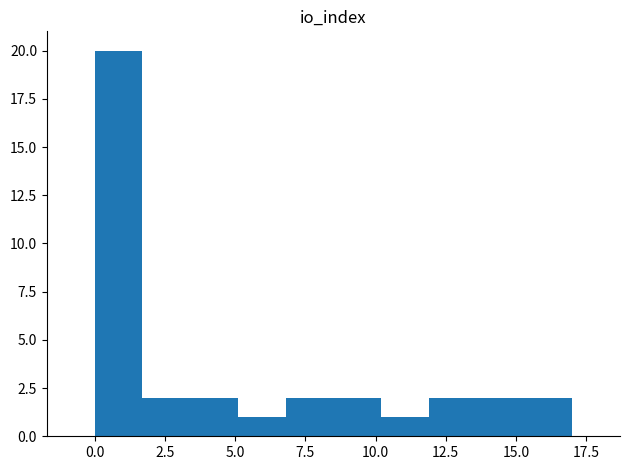

Around what value on the x-axis is the tallest bar? Give the approximate position of its centre, as read against the axis.

1.0